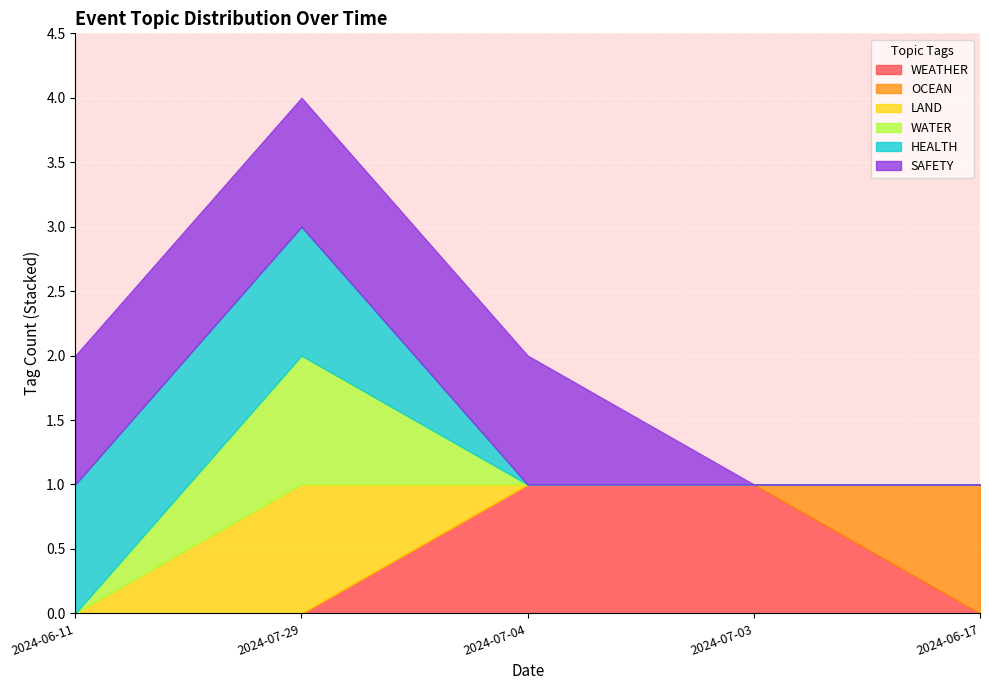

Reading right to left, extract all data points from this chart.

WEATHER: 0	1	1	0	0
OCEAN: 1	0	0	0	0
LAND: 0	0	0	1	0
WATER: 0	0	0	1	0
HEALTH: 0	0	0	1	1
SAFETY: 0	0	1	1	1